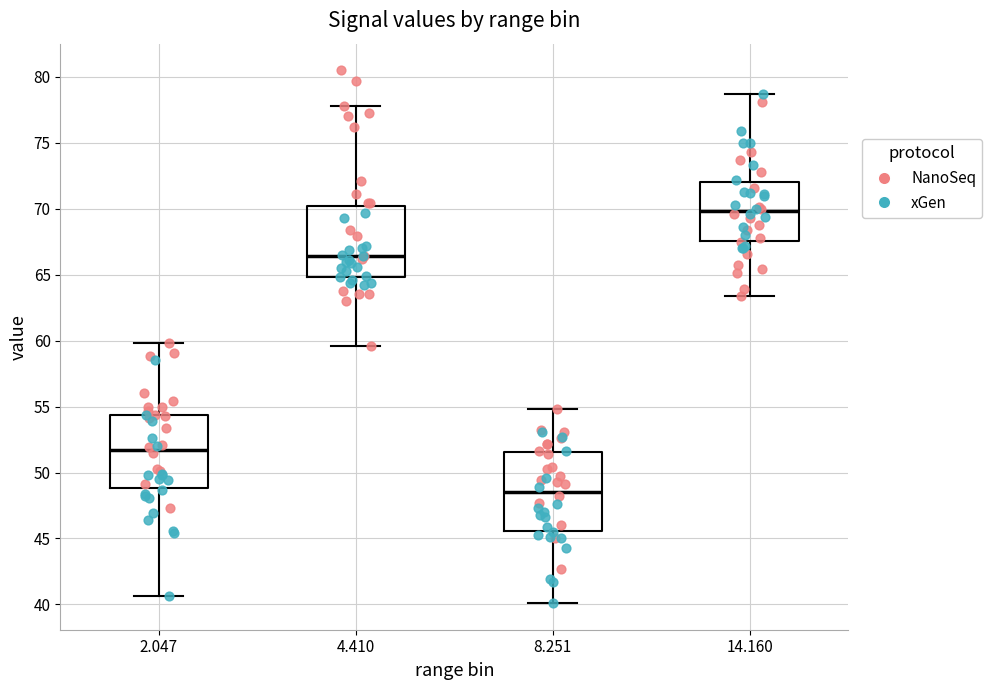

Which box's median line is the highest?

14.160